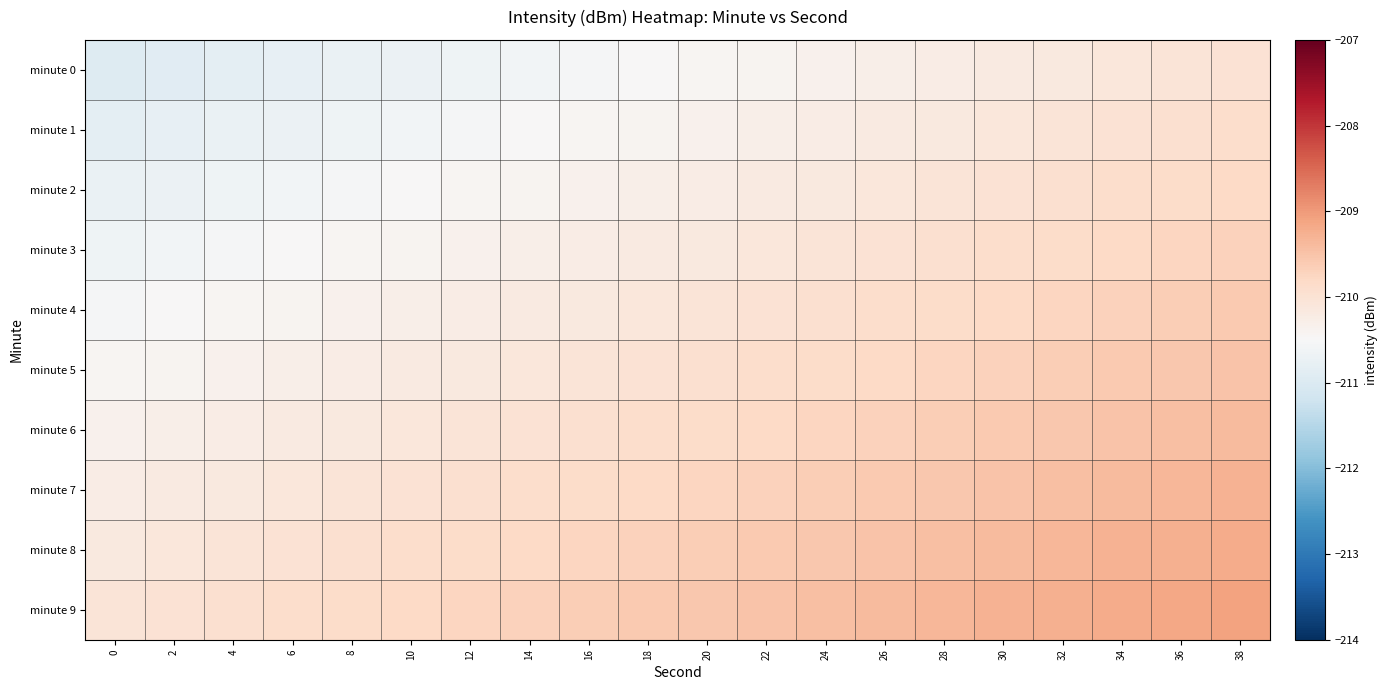

Reading left to right, list all the values displayed in this chart.

minute 0: 0=-210.9	2=-210.9	4=-210.8	6=-210.8	8=-210.7	10=-210.7	12=-210.6	14=-210.6	16=-210.5	18=-210.5	20=-210.4	22=-210.4	24=-210.3	26=-210.3	28=-210.2	30=-210.2	32=-210.1	34=-210.1	36=-210.0	38=-210.0
minute 1: 0=-210.8	2=-210.8	4=-210.7	6=-210.7	8=-210.6	10=-210.6	12=-210.5	14=-210.5	16=-210.4	18=-210.4	20=-210.3	22=-210.3	24=-210.2	26=-210.2	28=-210.1	30=-210.1	32=-210.0	34=-210.0	36=-209.9	38=-209.9
minute 2: 0=-210.7	2=-210.7	4=-210.6	6=-210.6	8=-210.5	10=-210.5	12=-210.4	14=-210.4	16=-210.3	18=-210.3	20=-210.2	22=-210.2	24=-210.1	26=-210.1	28=-210.0	30=-210.0	32=-209.9	34=-209.9	36=-209.8	38=-209.8
minute 3: 0=-210.6	2=-210.6	4=-210.5	6=-210.5	8=-210.4	10=-210.4	12=-210.3	14=-210.3	16=-210.2	18=-210.2	20=-210.1	22=-210.1	24=-210.0	26=-210.0	28=-209.9	30=-209.9	32=-209.8	34=-209.8	36=-209.7	38=-209.7
minute 4: 0=-210.5	2=-210.5	4=-210.4	6=-210.4	8=-210.3	10=-210.3	12=-210.2	14=-210.2	16=-210.1	18=-210.1	20=-210.0	22=-210.0	24=-209.9	26=-209.9	28=-209.8	30=-209.8	32=-209.7	34=-209.7	36=-209.6	38=-209.6
minute 5: 0=-210.4	2=-210.4	4=-210.3	6=-210.3	8=-210.2	10=-210.2	12=-210.1	14=-210.1	16=-210.0	18=-210.0	20=-209.9	22=-209.9	24=-209.8	26=-209.8	28=-209.7	30=-209.7	32=-209.6	34=-209.6	36=-209.5	38=-209.5
minute 6: 0=-210.3	2=-210.3	4=-210.2	6=-210.2	8=-210.1	10=-210.1	12=-210.0	14=-210.0	16=-209.9	18=-209.9	20=-209.8	22=-209.8	24=-209.7	26=-209.7	28=-209.6	30=-209.6	32=-209.5	34=-209.5	36=-209.4	38=-209.4
minute 7: 0=-210.2	2=-210.2	4=-210.1	6=-210.1	8=-210.0	10=-210.0	12=-209.9	14=-209.9	16=-209.8	18=-209.8	20=-209.7	22=-209.7	24=-209.6	26=-209.6	28=-209.5	30=-209.5	32=-209.4	34=-209.4	36=-209.3	38=-209.3
minute 8: 0=-210.1	2=-210.1	4=-210.0	6=-210.0	8=-209.9	10=-209.9	12=-209.8	14=-209.8	16=-209.7	18=-209.7	20=-209.6	22=-209.6	24=-209.5	26=-209.5	28=-209.4	30=-209.4	32=-209.3	34=-209.3	36=-209.2	38=-209.2
minute 9: 0=-210.0	2=-210.0	4=-209.9	6=-209.9	8=-209.8	10=-209.8	12=-209.7	14=-209.7	16=-209.6	18=-209.6	20=-209.5	22=-209.5	24=-209.4	26=-209.4	28=-209.3	30=-209.3	32=-209.2	34=-209.2	36=-209.1	38=-209.1